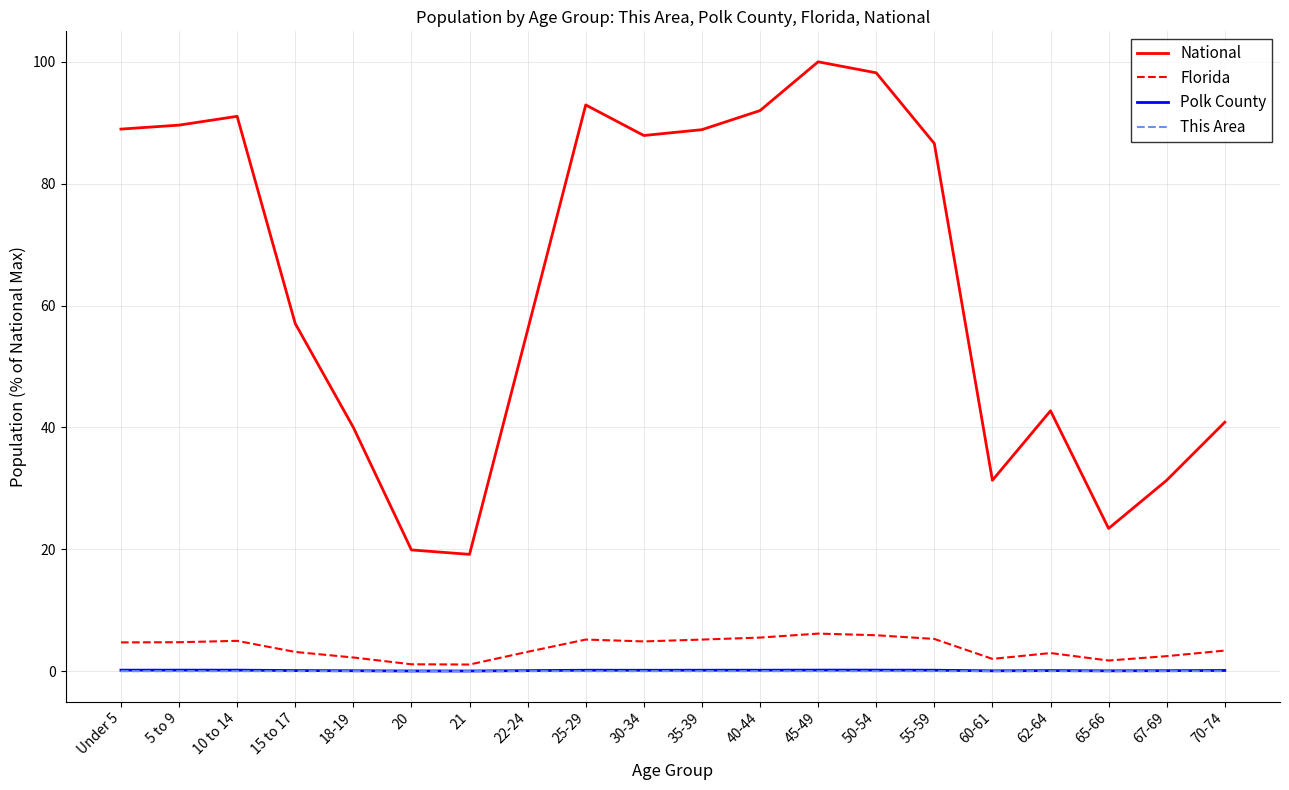

What is the difference between the second highest and minimum values in the Polk County series?

0.1